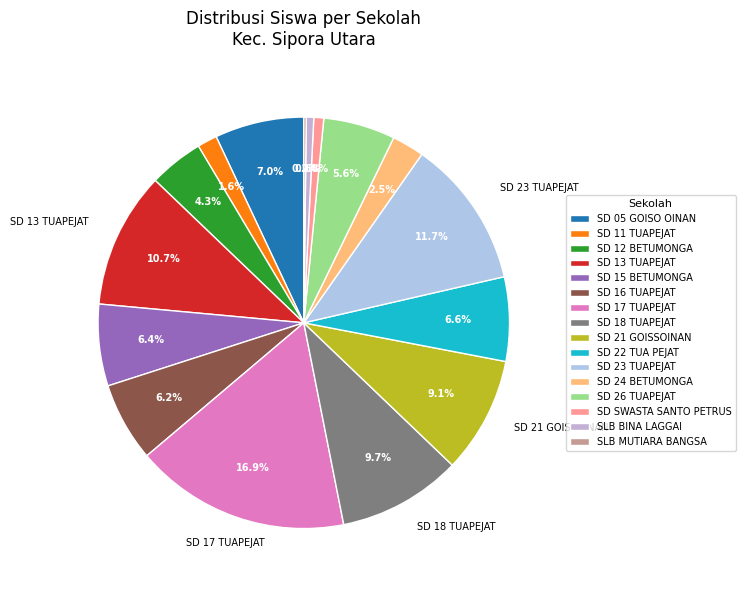

Count the number of slices in the pie.

16